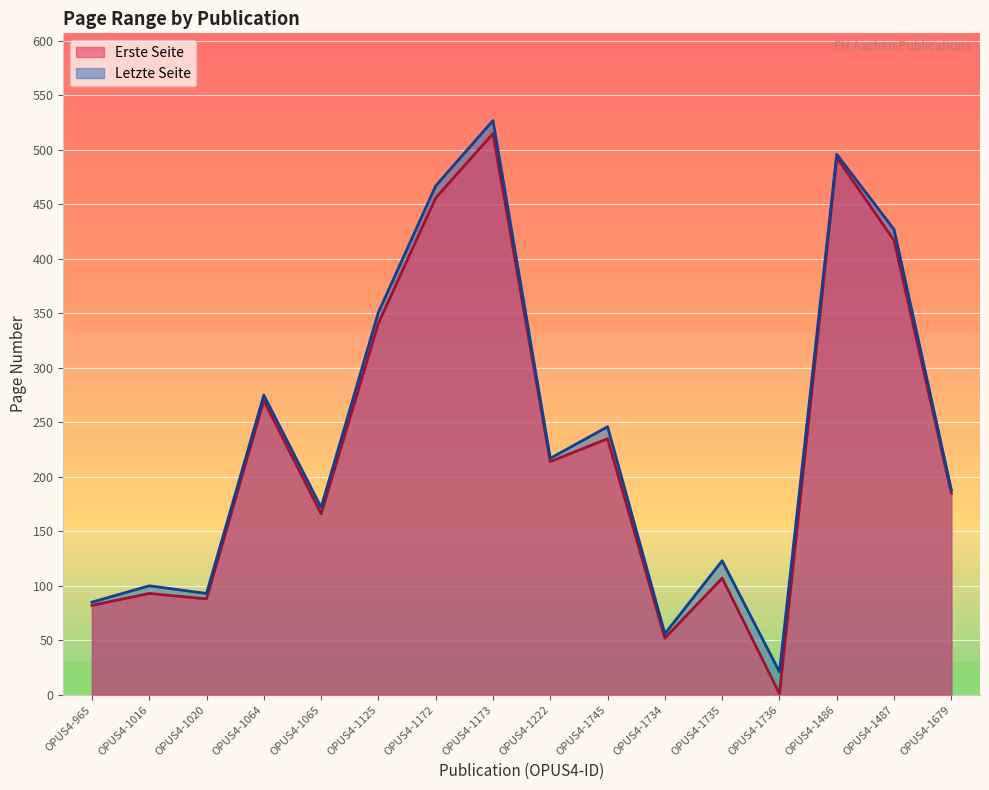

How many data points in Letzte Seite are less than 217?

8